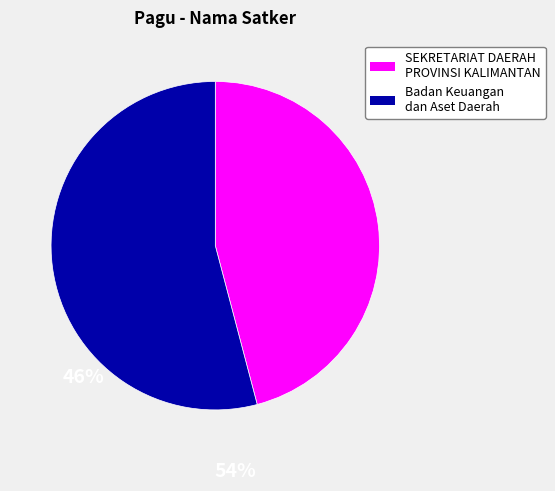

Is there a majority slice in this chart?

Yes